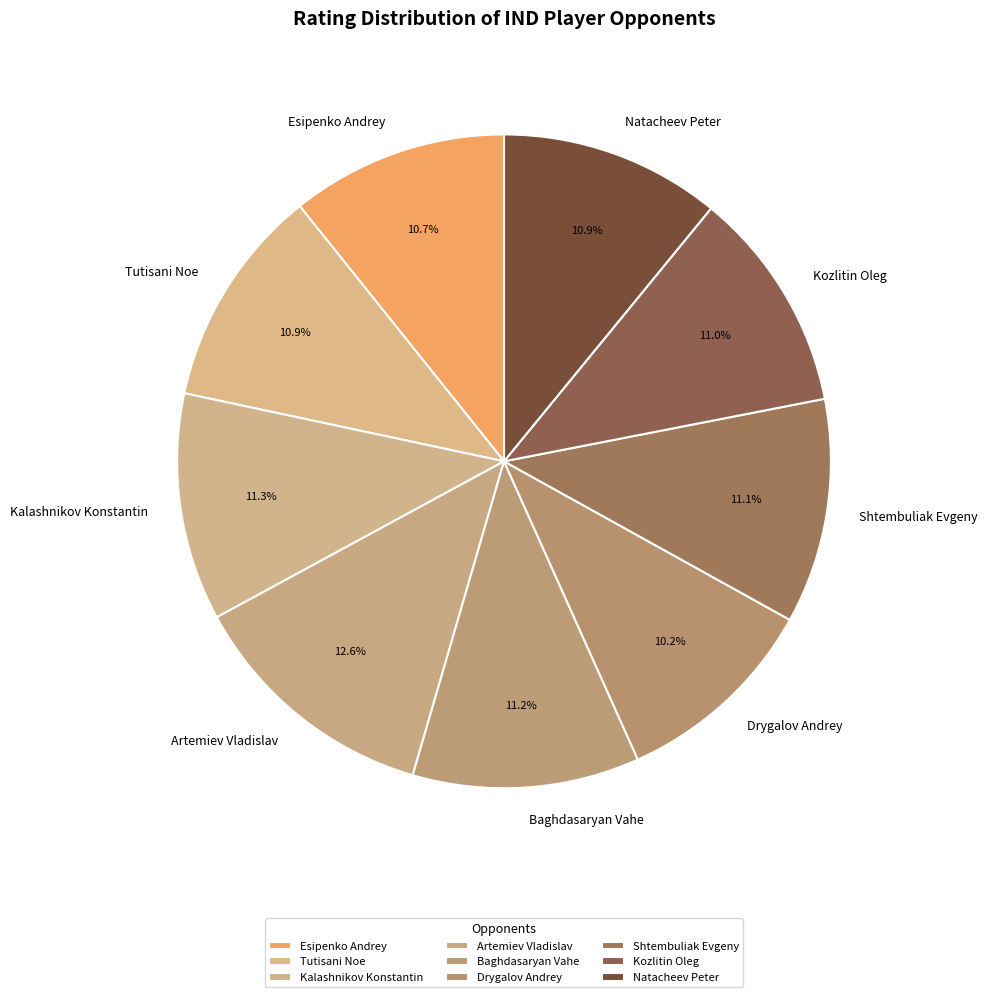

Which has a higher value, Baghdasaryan Vahe or Artemiev Vladislav?

Artemiev Vladislav